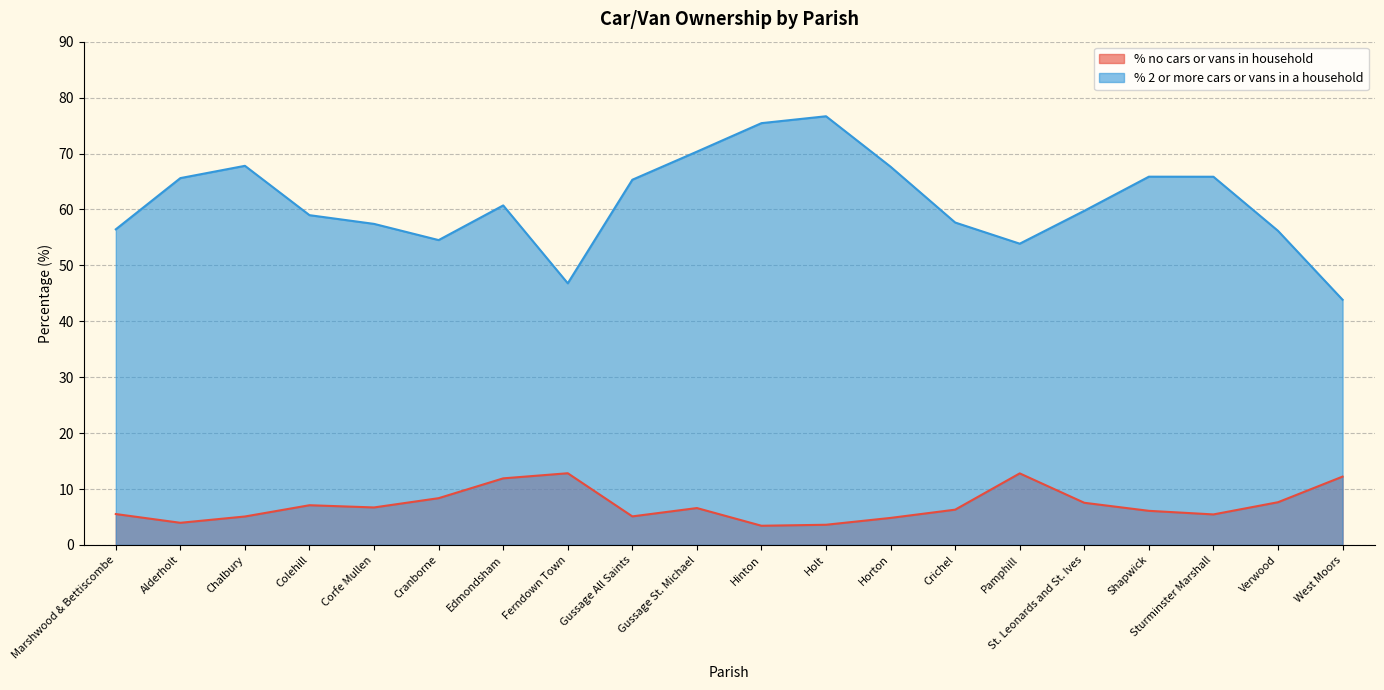

True or false: % no cars or vans in household and % 2 or more cars or vans in a household intersect in this chart.

False